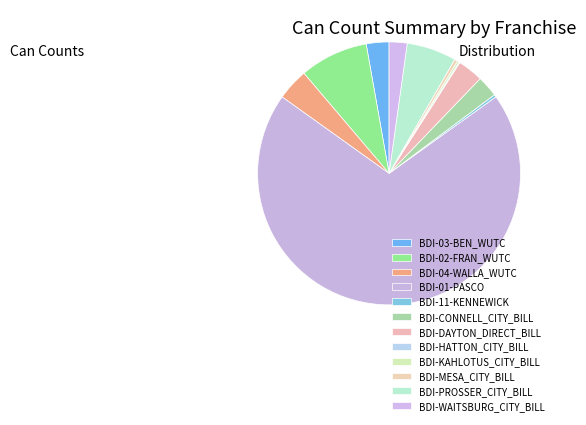

Is there any slice that represents more than half of the pie?

Yes